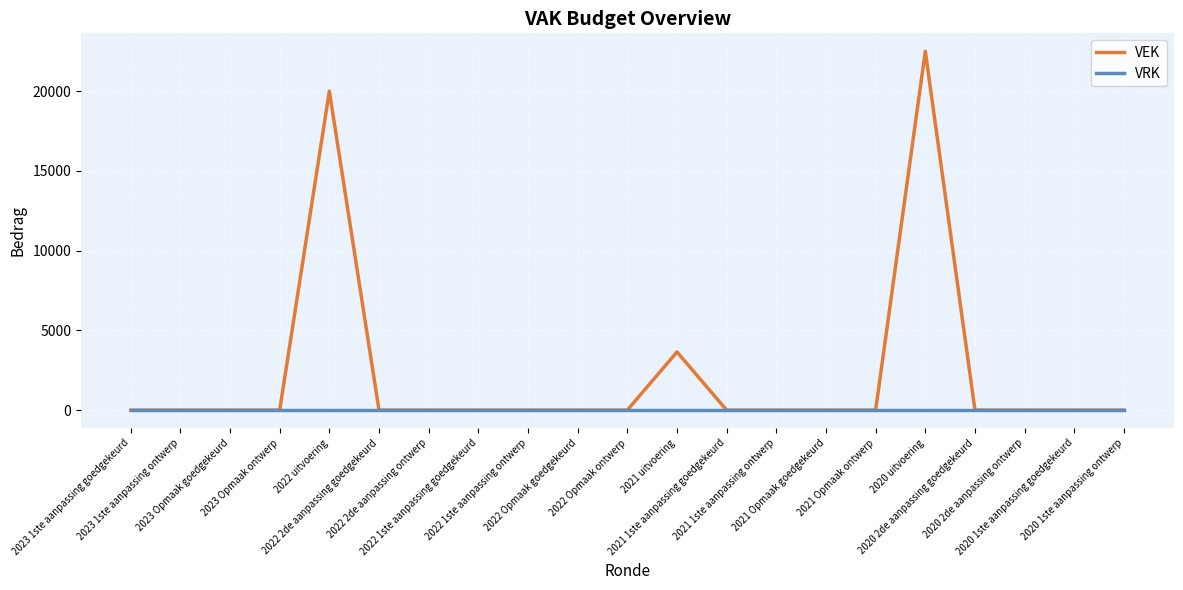

Rank the series by their average value, from lowest to highest.

VRK, VEK